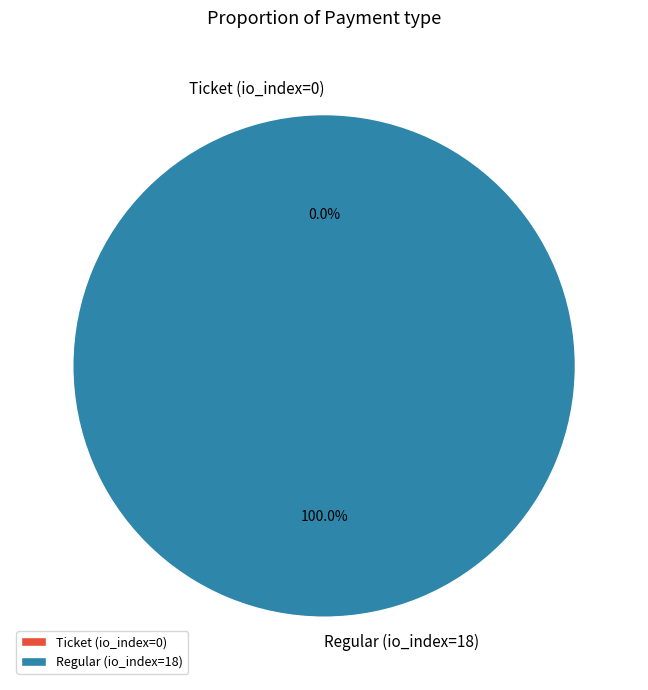

To the nearest percent, what percentage of the pie is Regular (io_index=18)?

100%